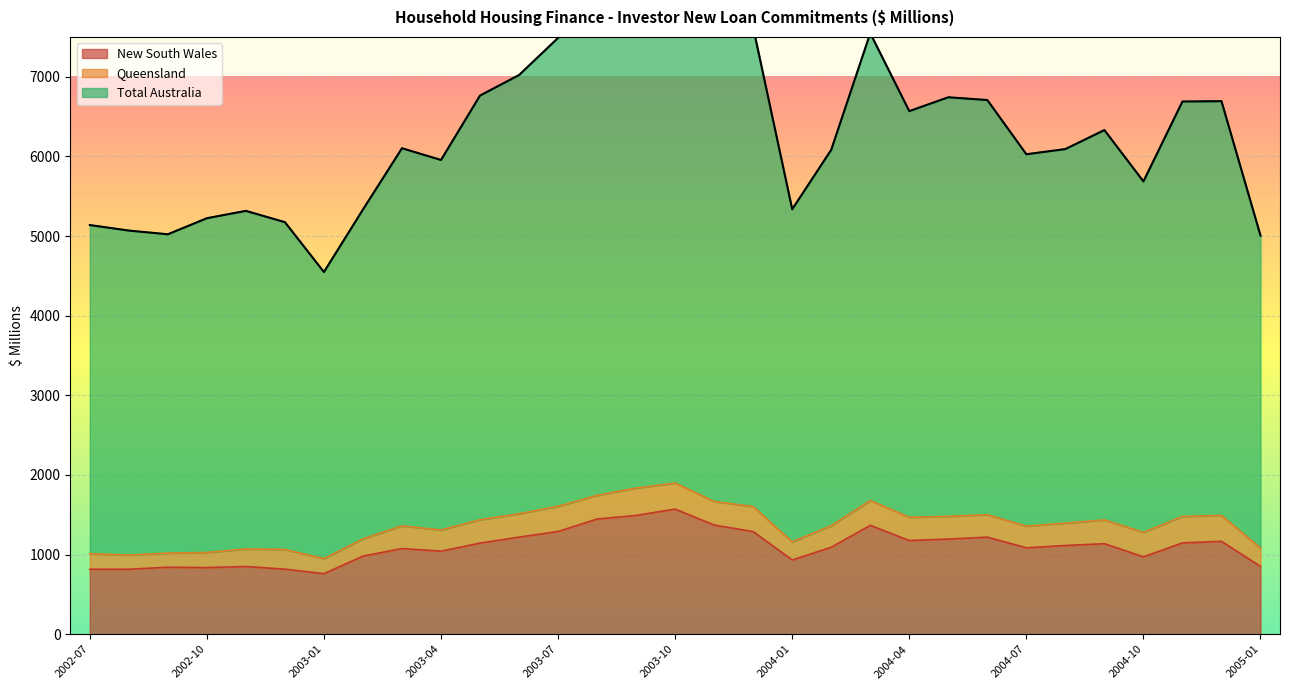

What is the value of the New South Wales point at the 6th from the left?

816.8